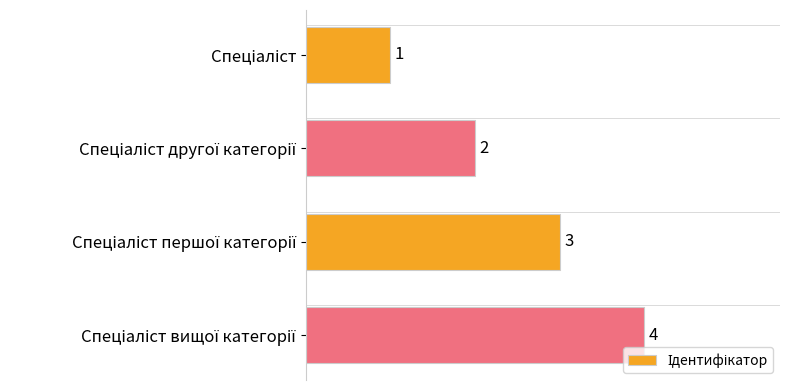

What is the sum of all values?

10